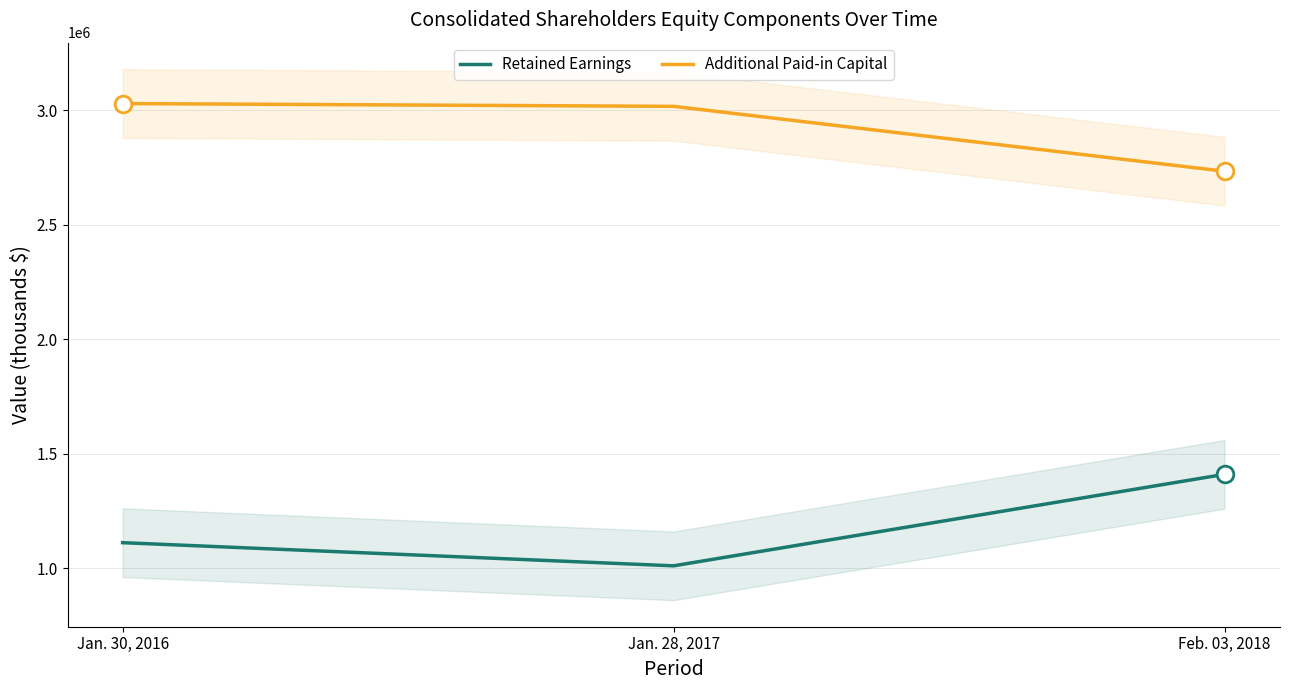

Which has a higher value, Jan. 28, 2017 or Feb. 03, 2018?

Feb. 03, 2018